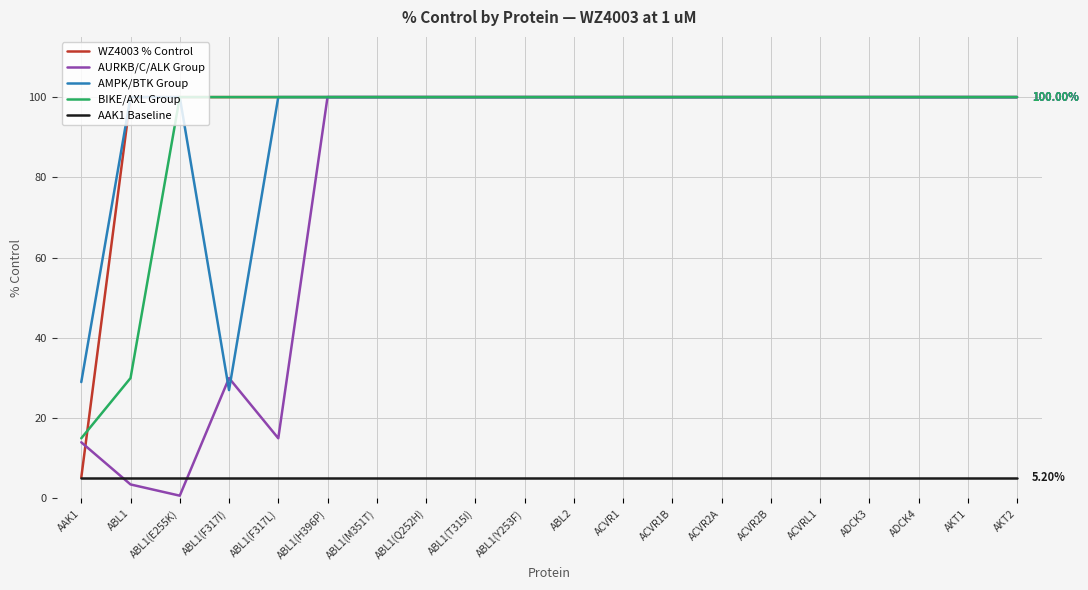

Which series has the largest range (max minus min)?

AURKB/C/ALK Group